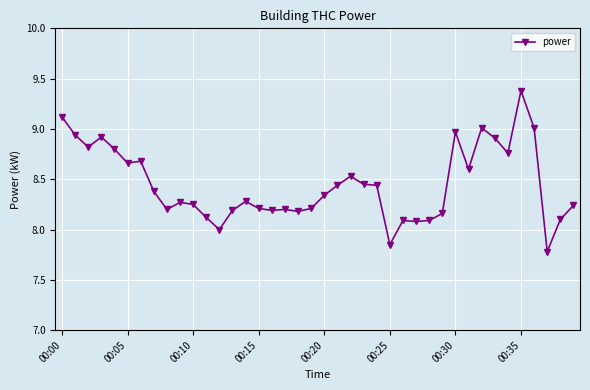

How many data points does each series have?

40